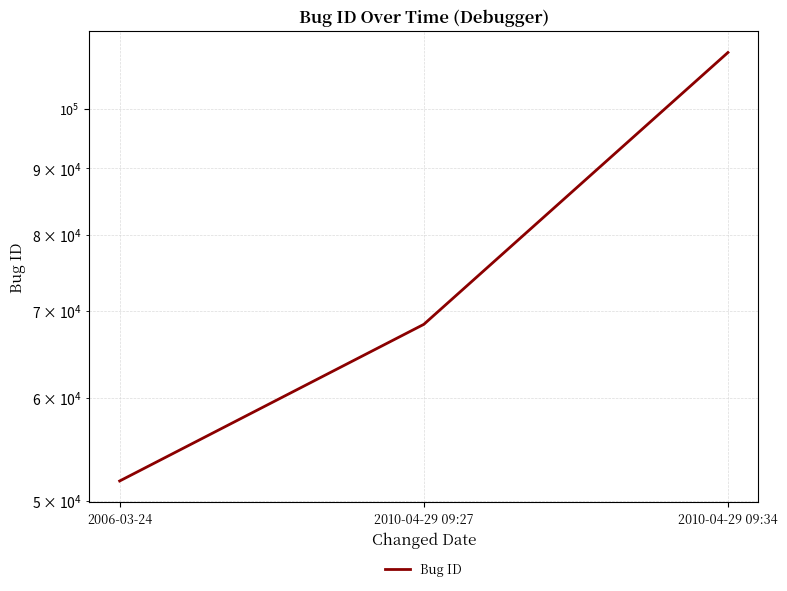

Read the value at 2006-03-24.

51795